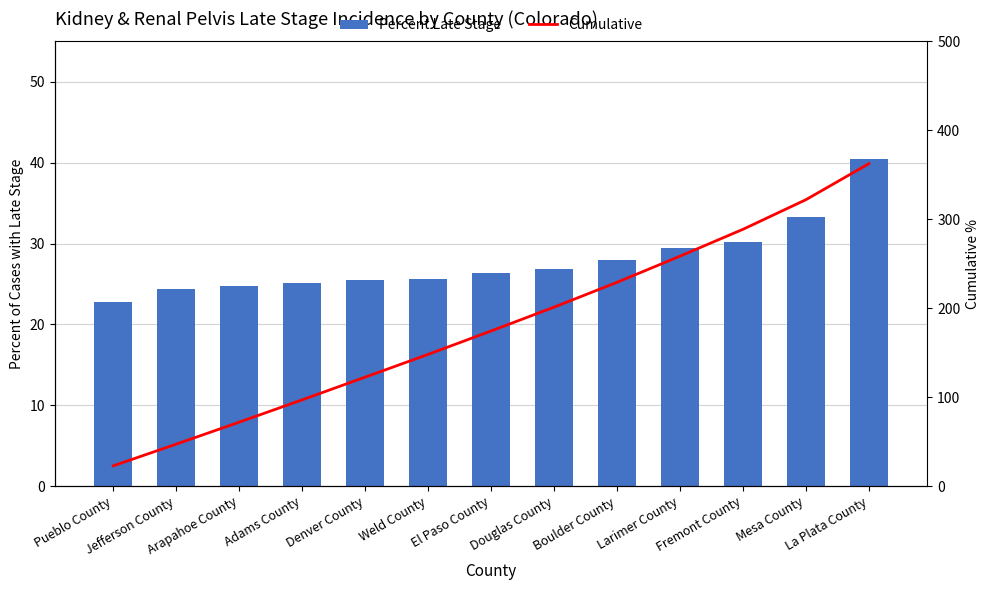

What is the total value across all series at Larimer County?

287.9